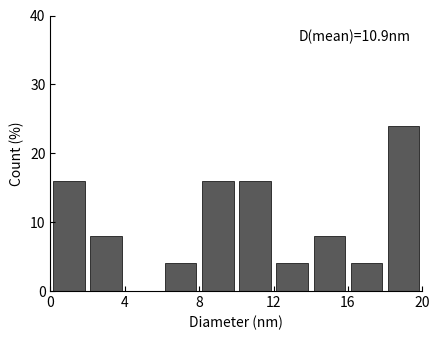

Which range on the x-axis has the tallest bar?

18 to 20